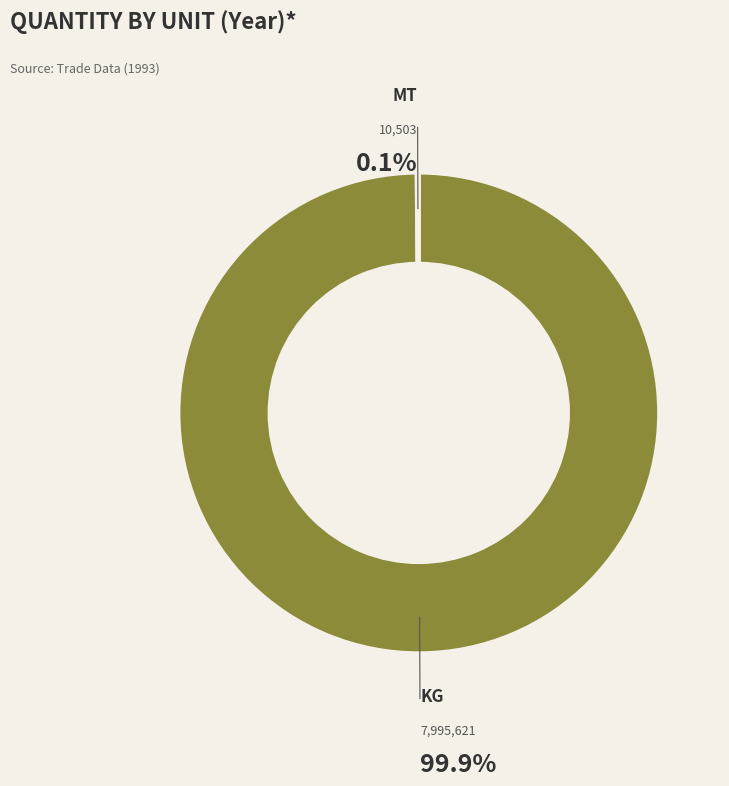

Does any single category account for the majority?

Yes